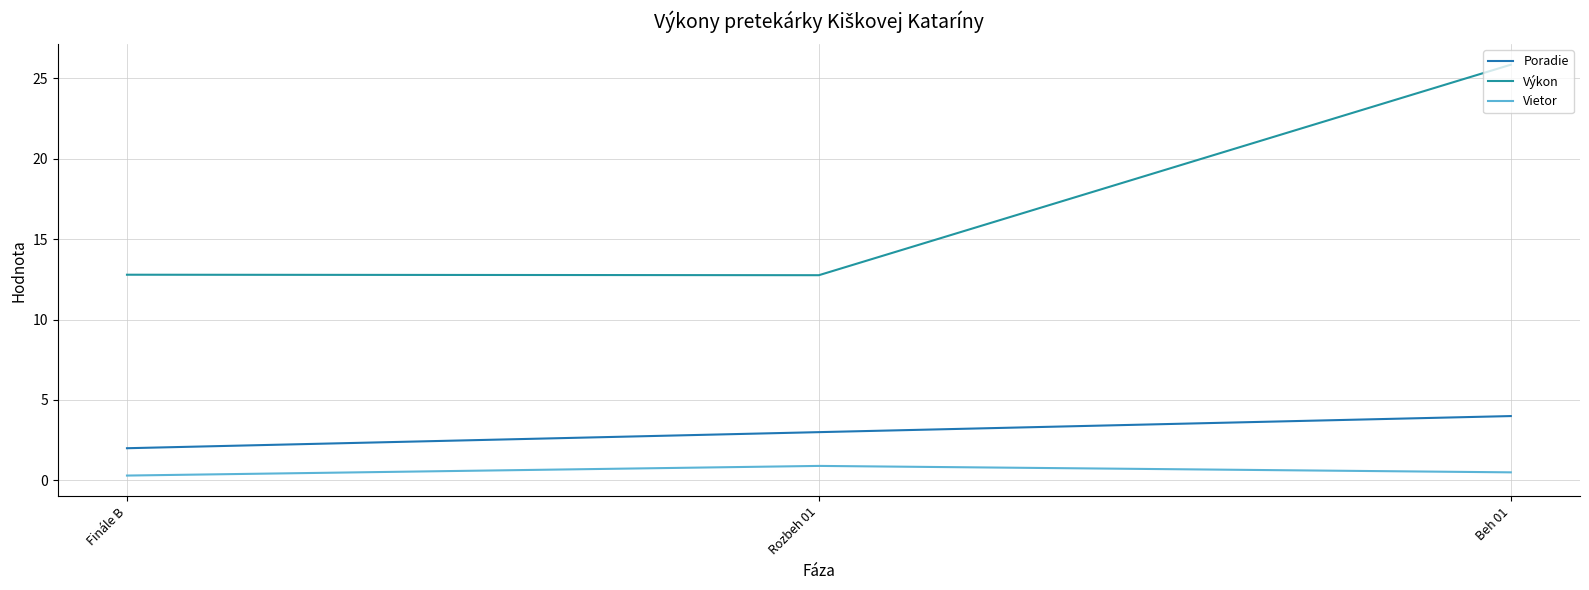

Is it true that Vietor equals 0.5 at Finále B?

False